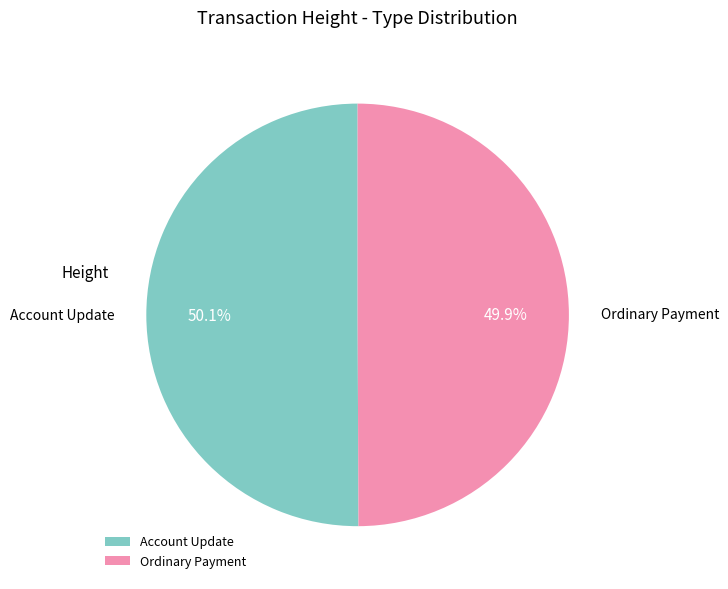

To the nearest percent, what is the average slice percentage?

50%